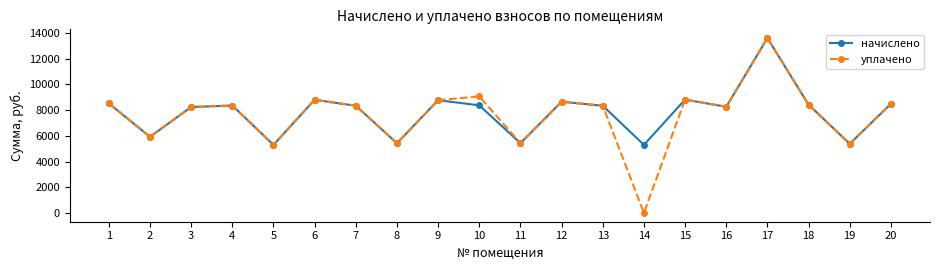

How many data points does each series have?

20